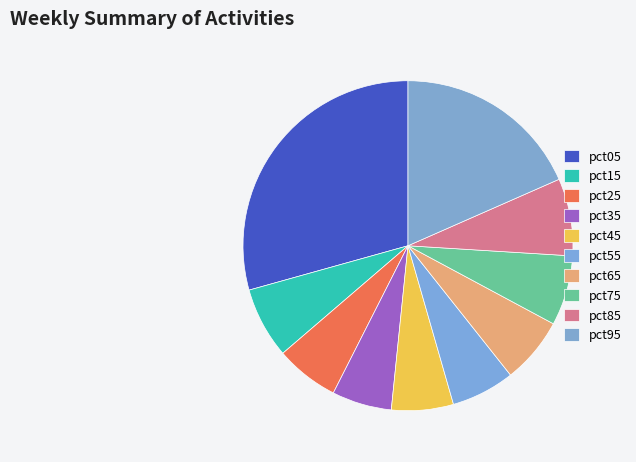

To the nearest percent, what is the difference between the largest and smallest slice percentages?

23%